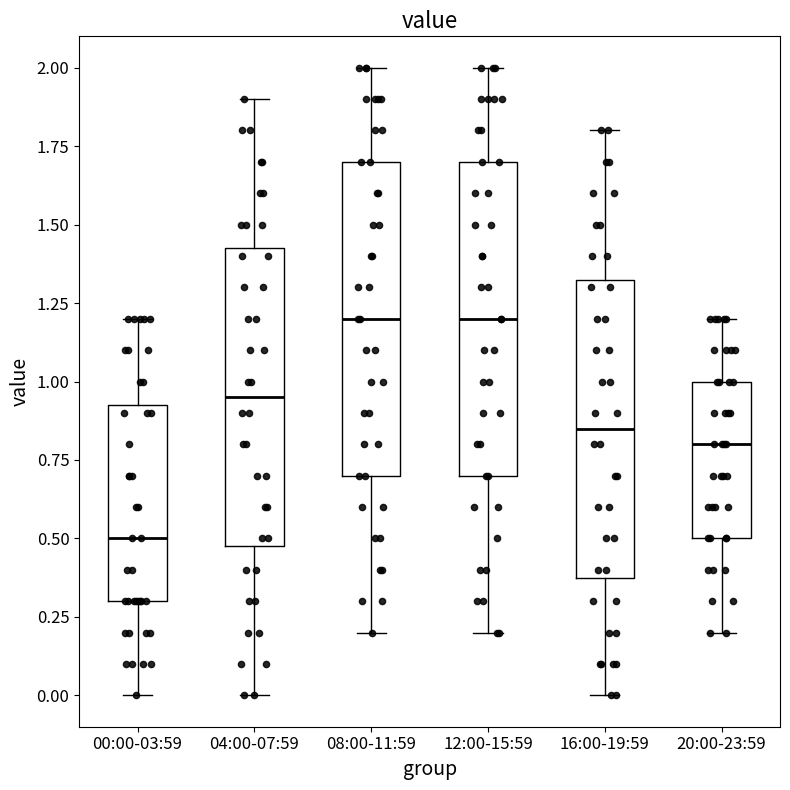

Reading left to right, read every box against the y-axis: the position of its median line, the range the box covers, and the ends of its whiskers. The values are not printed on the chart, so give them approximately, as read against the axis.

00:00-03:59: median 0.50, box 0.30 to 0.95, whiskers 0.00 to 1.20
04:00-07:59: median 0.95, box 0.50 to 1.45, whiskers 0.00 to 1.90
08:00-11:59: median 1.20, box 0.70 to 1.70, whiskers 0.20 to 2.00
12:00-15:59: median 1.20, box 0.70 to 1.70, whiskers 0.20 to 2.00
16:00-19:59: median 0.85, box 0.40 to 1.35, whiskers 0.00 to 1.80
20:00-23:59: median 0.80, box 0.50 to 1.00, whiskers 0.20 to 1.20